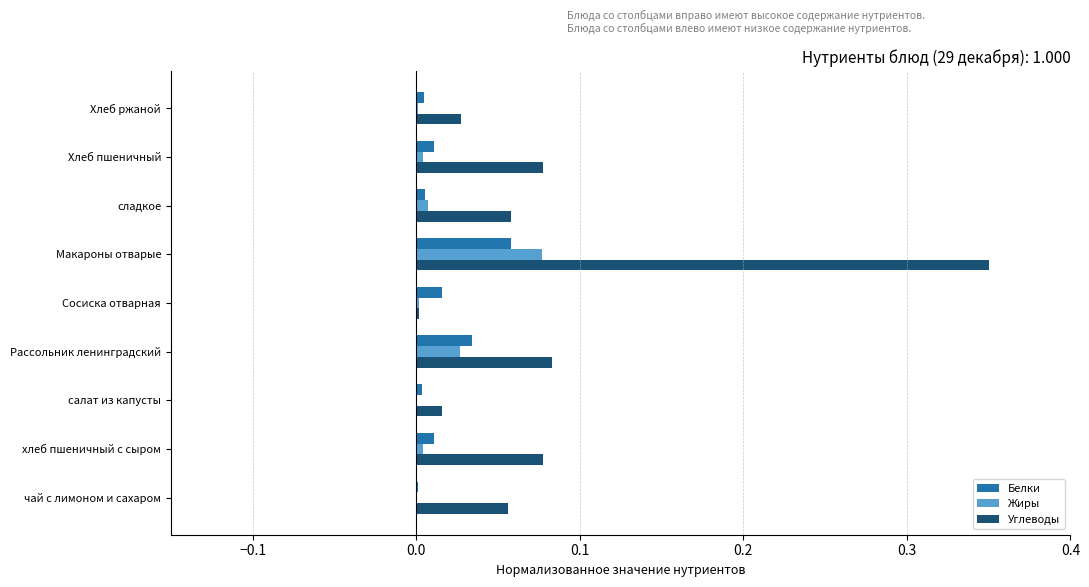

At which label does Углеводы reach its peak?

Макароны отварые